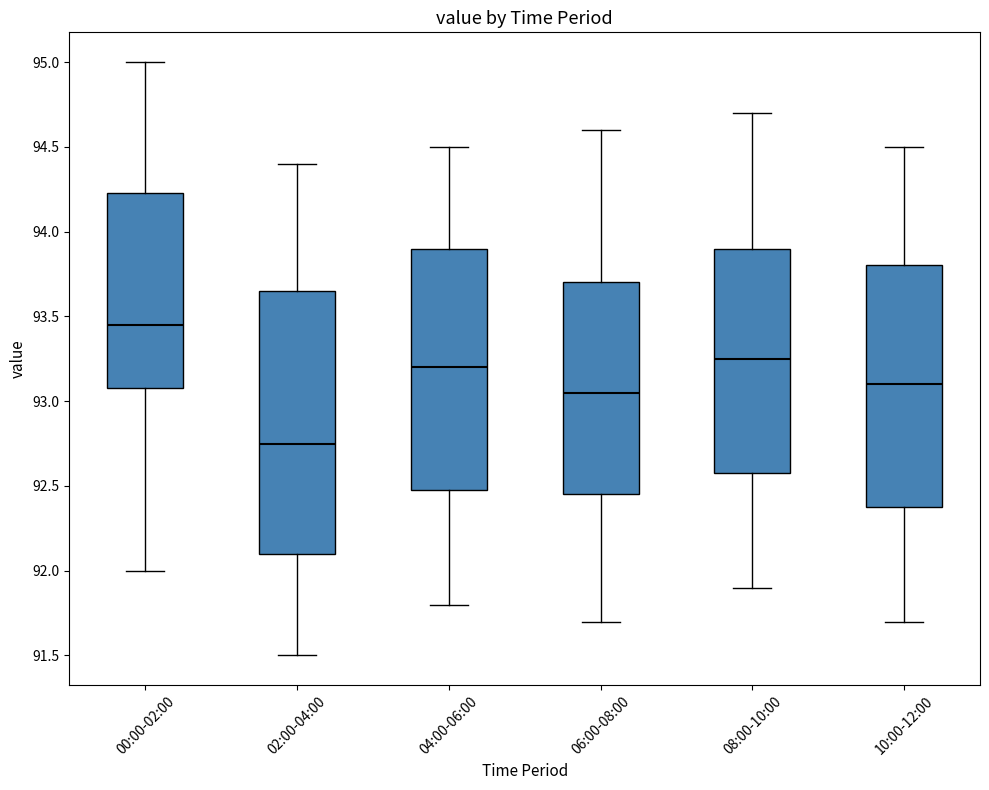

Which box is the tallest, from its lower edge to its upper edge?

02:00-04:00